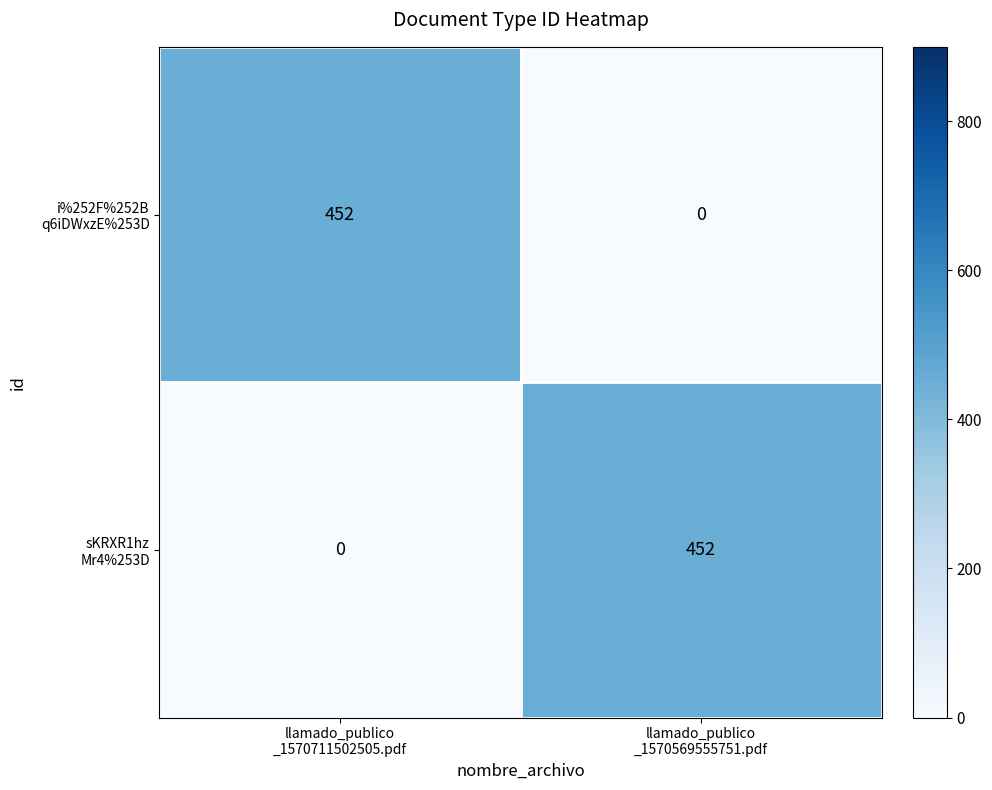

What is the greatest value displayed?

452